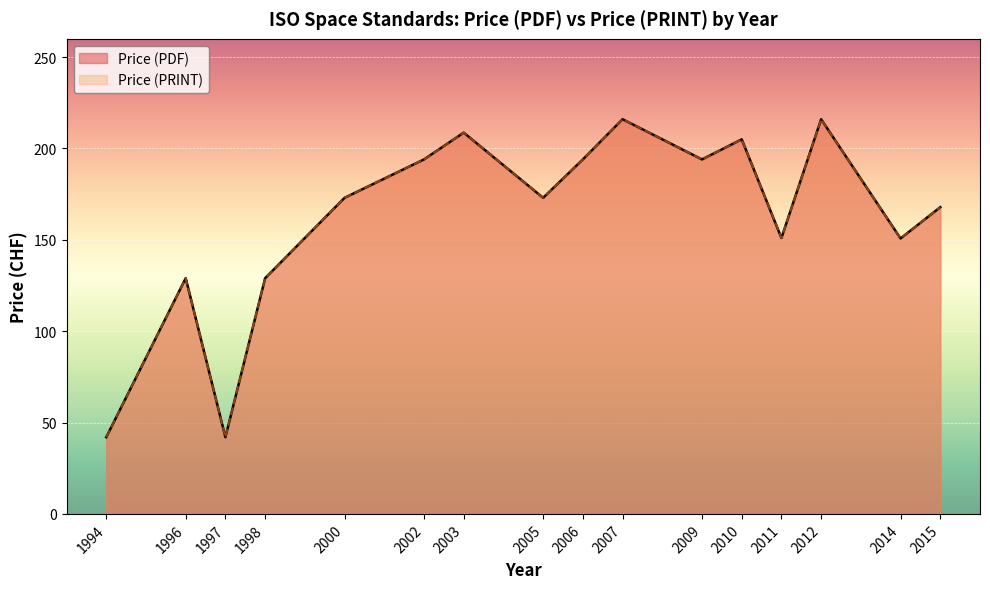

Does the chart display data point markers on the line(s)?

No